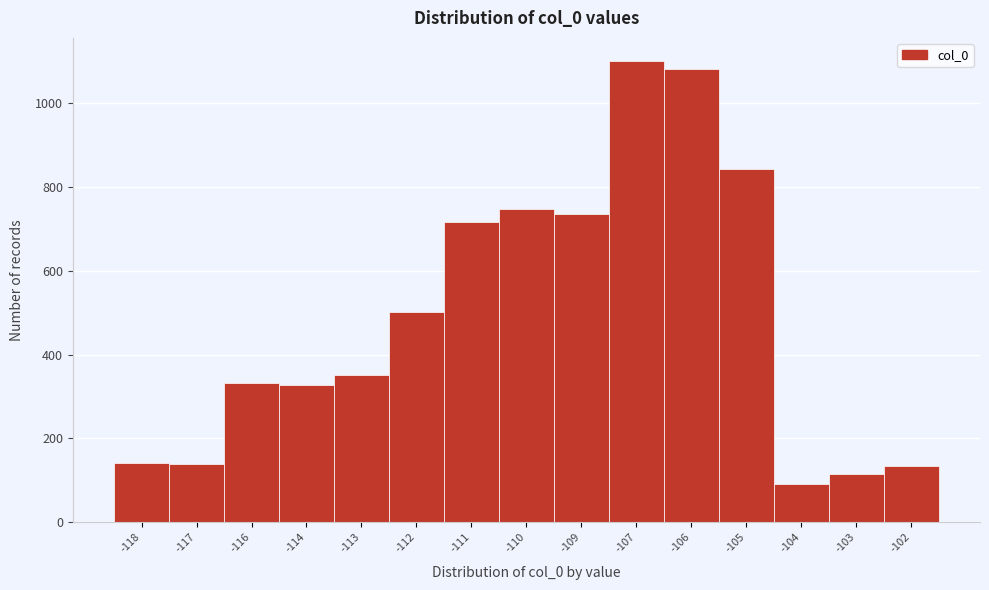

The chart shows a value of 401 at -109. True or false?

False